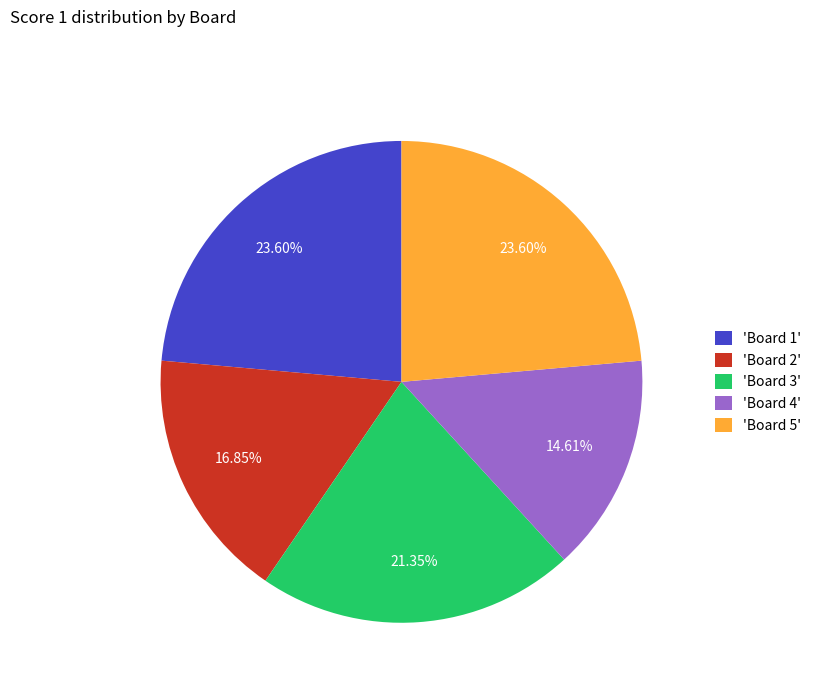

Which slice is the smallest?

'Board 4'